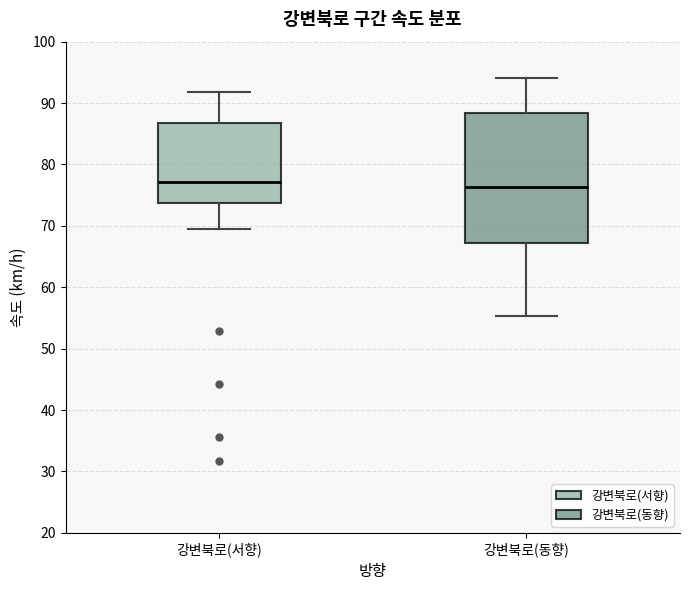

Where is the lower edge of the box for 강변북로(동향) on the y-axis? The values are not printed on the chart, so give them approximately, as read against the axis.

67